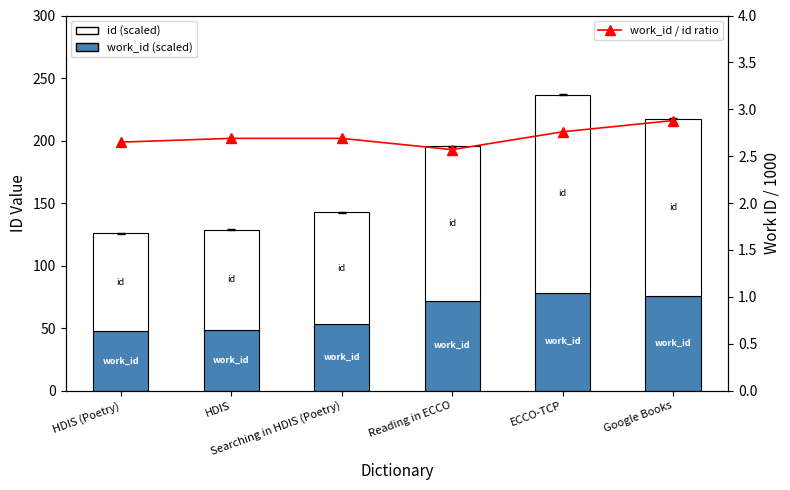

What is the label of the 5th bar from the right?

HDIS